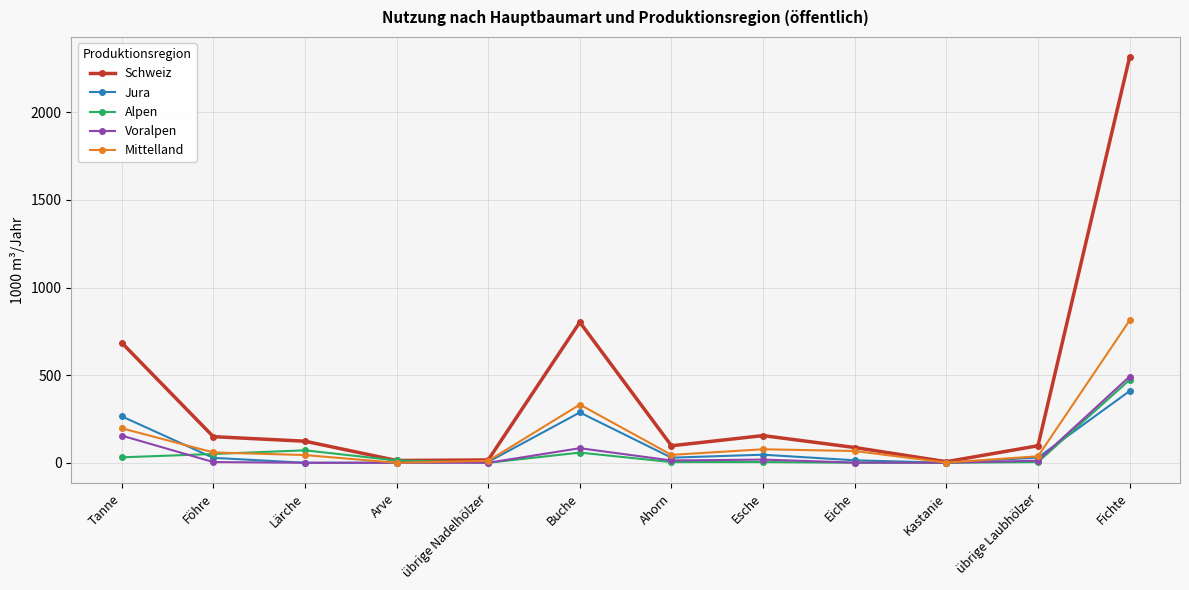

What is the highest value of the Mittelland series?

812